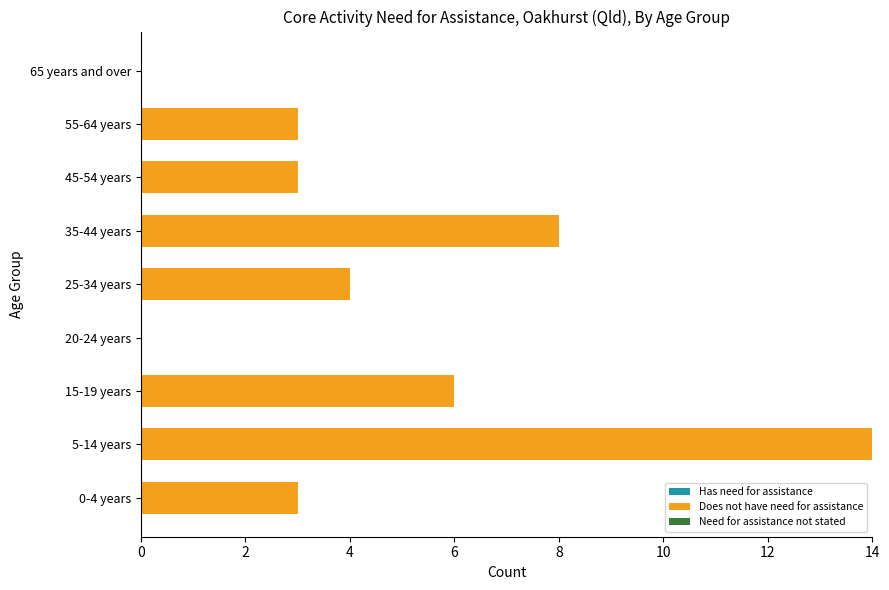

Reading bottom to top, what are all the values shown in this chart?

0-4 years=3	5-14 years=14	15-19 years=6	20-24 years=0	25-34 years=4	35-44 years=8	45-54 years=3	55-64 years=3	65 years and over=0